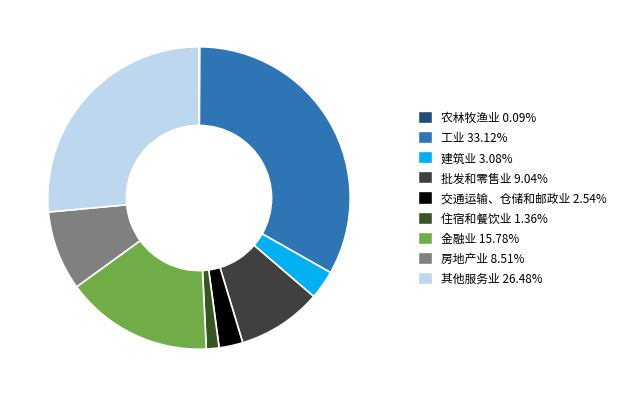

What percentage do 交通运输、仓储和邮政业 and 金融业 together represent?

18.3%